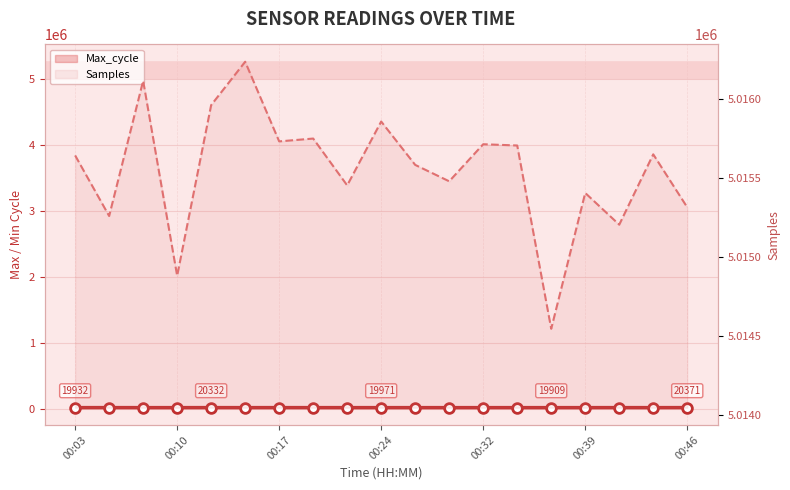

Which series has the largest total across all categories?

Samples